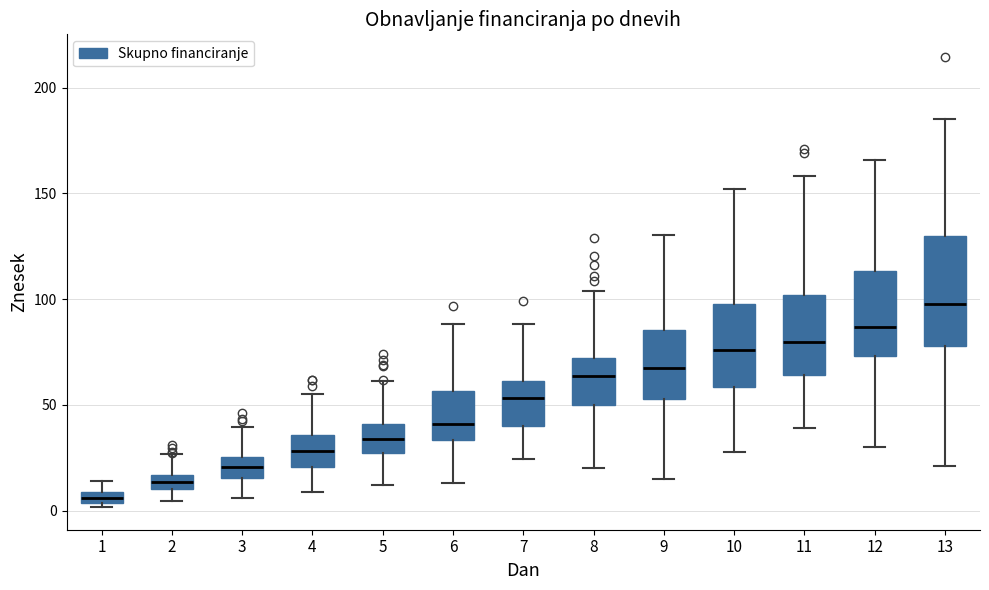

Which box is the tallest, from its lower edge to its upper edge?

13